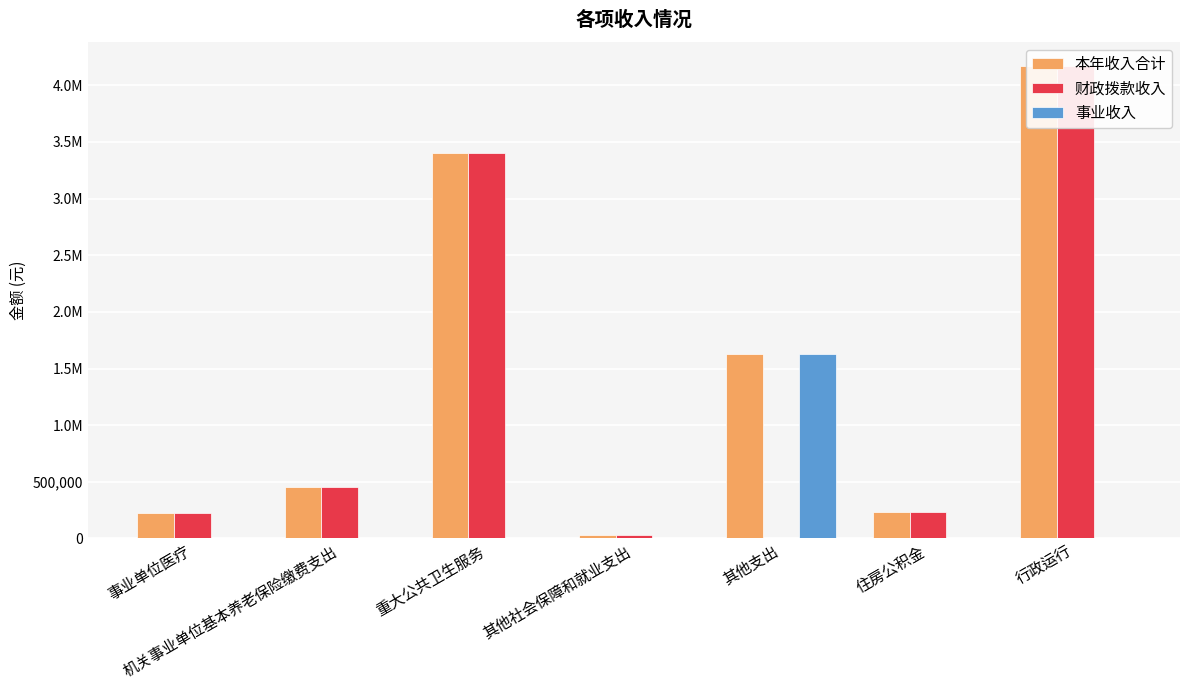

What is the label of the 1st bar from the left?

事业单位医疗